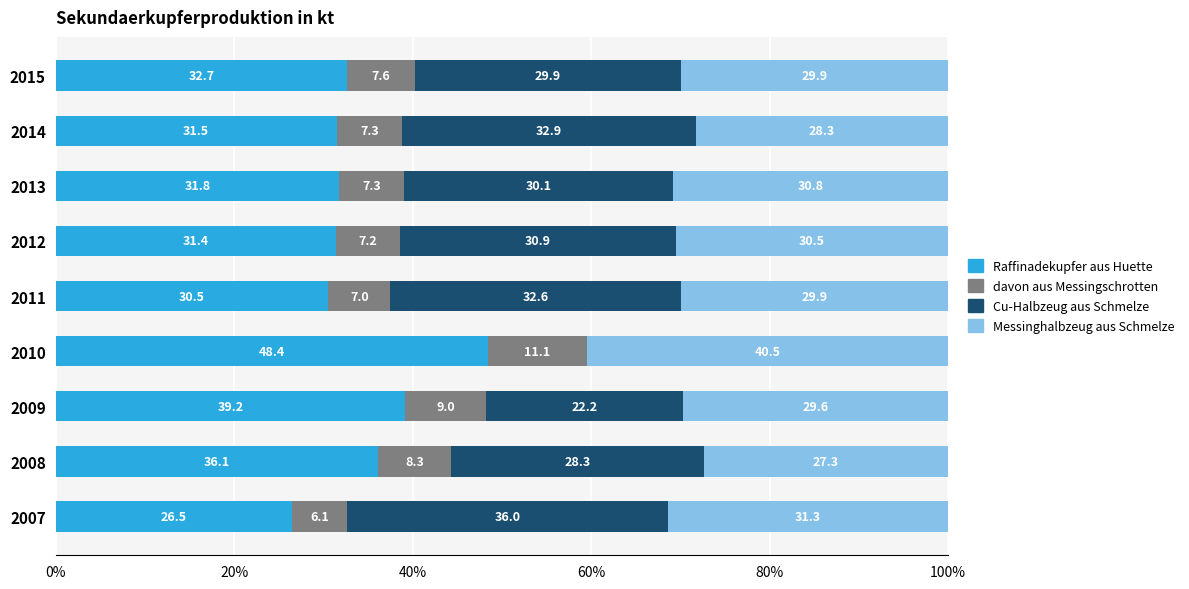

How many values in the Raffinadekupfer aus Huette series exceed 31?

7